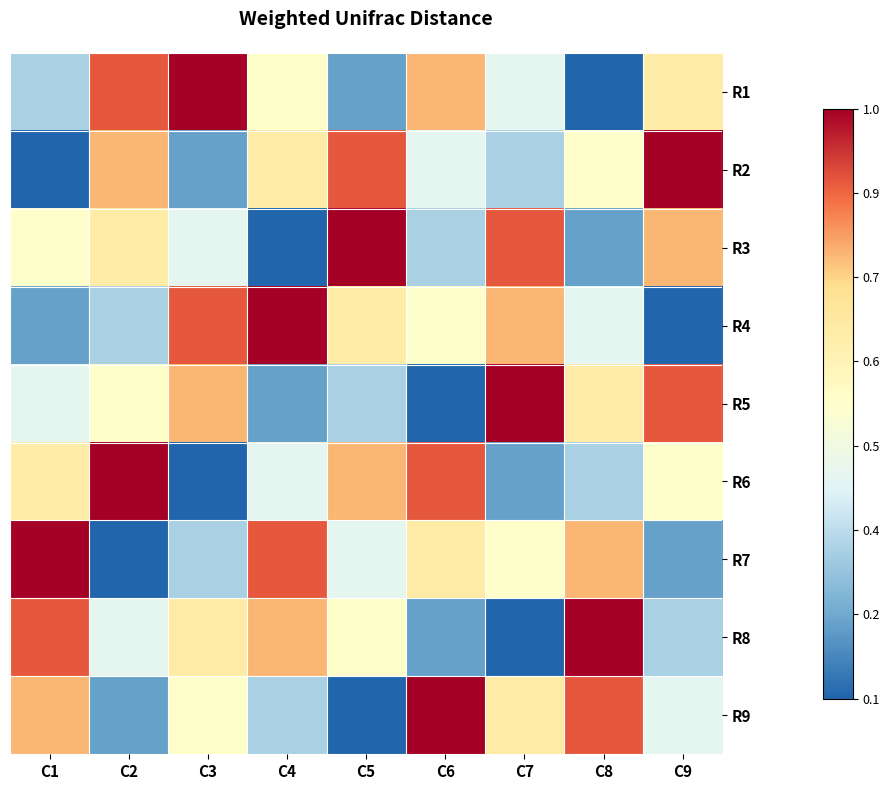

Reading left to right, list all the values displayed in this chart.

R1: C1=3	C2=8	C3=9	C4=5	C5=2	C6=7	C7=4	C8=1	C9=6
R2: C1=1	C2=7	C3=2	C4=6	C5=8	C6=4	C7=3	C8=5	C9=9
R3: C1=5	C2=6	C3=4	C4=1	C5=9	C6=3	C7=8	C8=2	C9=7
R4: C1=2	C2=3	C3=8	C4=9	C5=6	C6=5	C7=7	C8=4	C9=1
R5: C1=4	C2=5	C3=7	C4=2	C5=3	C6=1	C7=9	C8=6	C9=8
R6: C1=6	C2=9	C3=1	C4=4	C5=7	C6=8	C7=2	C8=3	C9=5
R7: C1=9	C2=1	C3=3	C4=8	C5=4	C6=6	C7=5	C8=7	C9=2
R8: C1=8	C2=4	C3=6	C4=7	C5=5	C6=2	C7=1	C8=9	C9=3
R9: C1=7	C2=2	C3=5	C4=3	C5=1	C6=9	C7=6	C8=8	C9=4